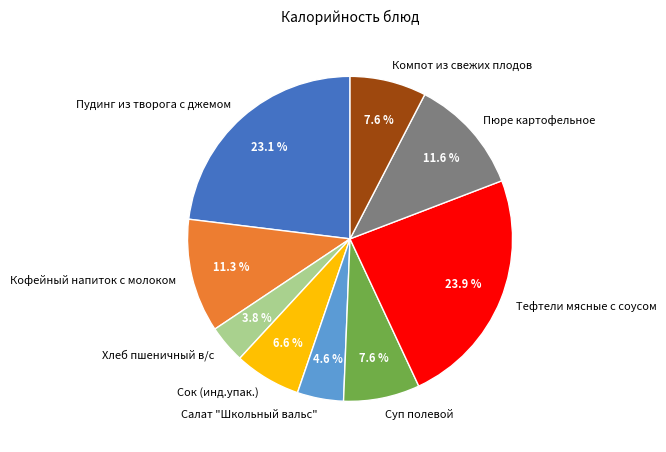

Which slice is the largest?

Тефтели мясные с соусом